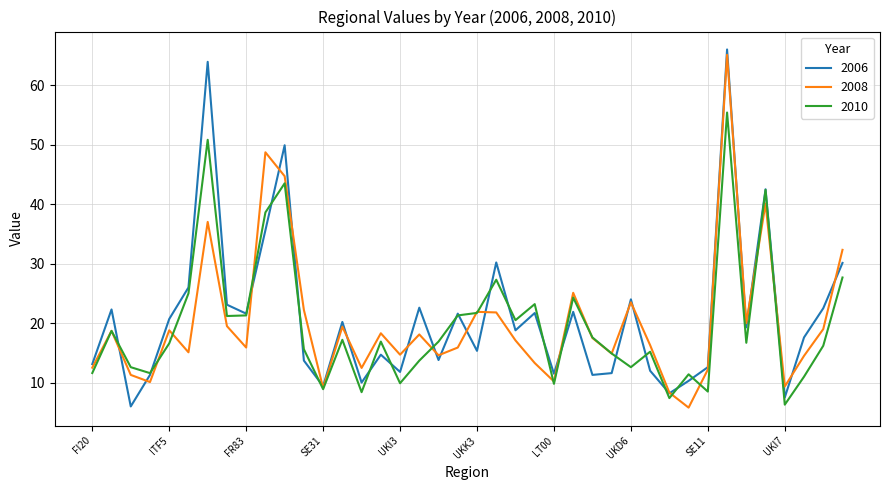

What is the minimum value shown in the chart?

5.8